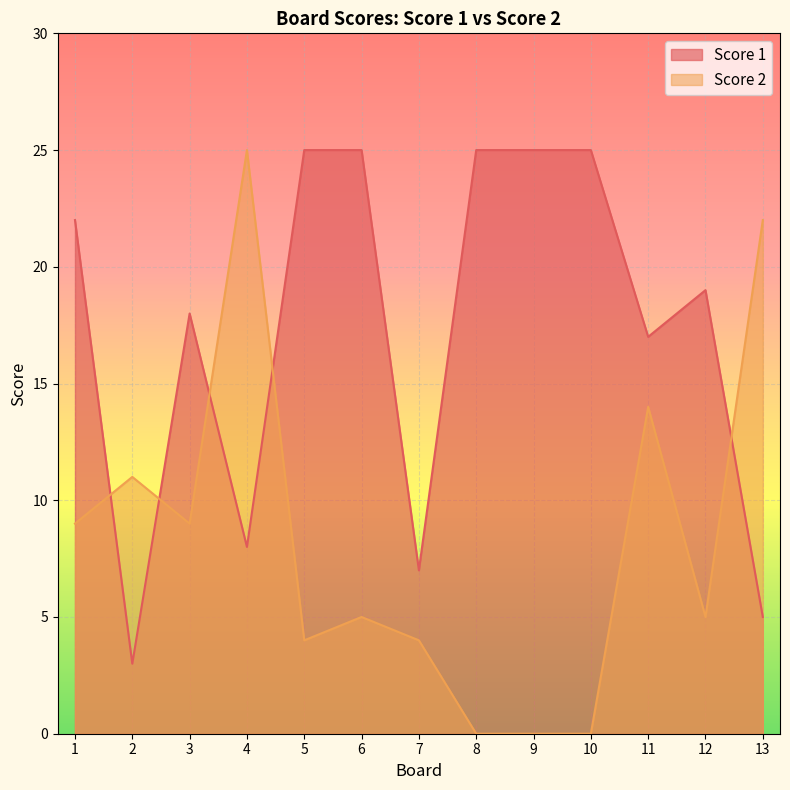

At how many categories does at least one series exceed 17?

10